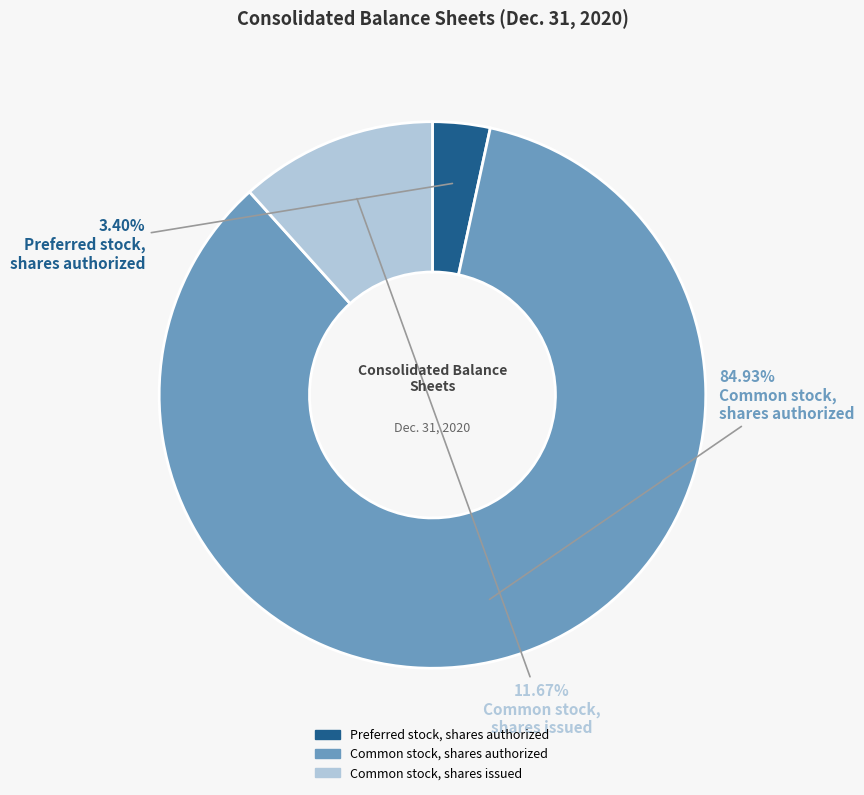

Between Common stock, shares issued and Preferred stock, shares authorized, which is larger?

Common stock, shares issued